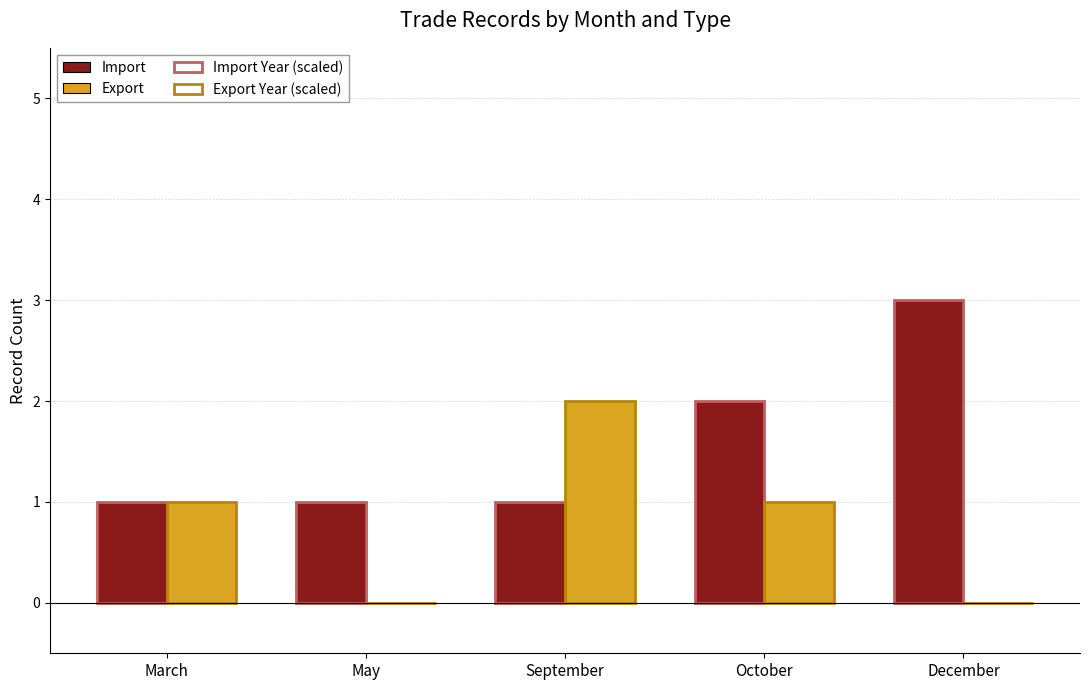

What is the total value across all series at December?

6.0